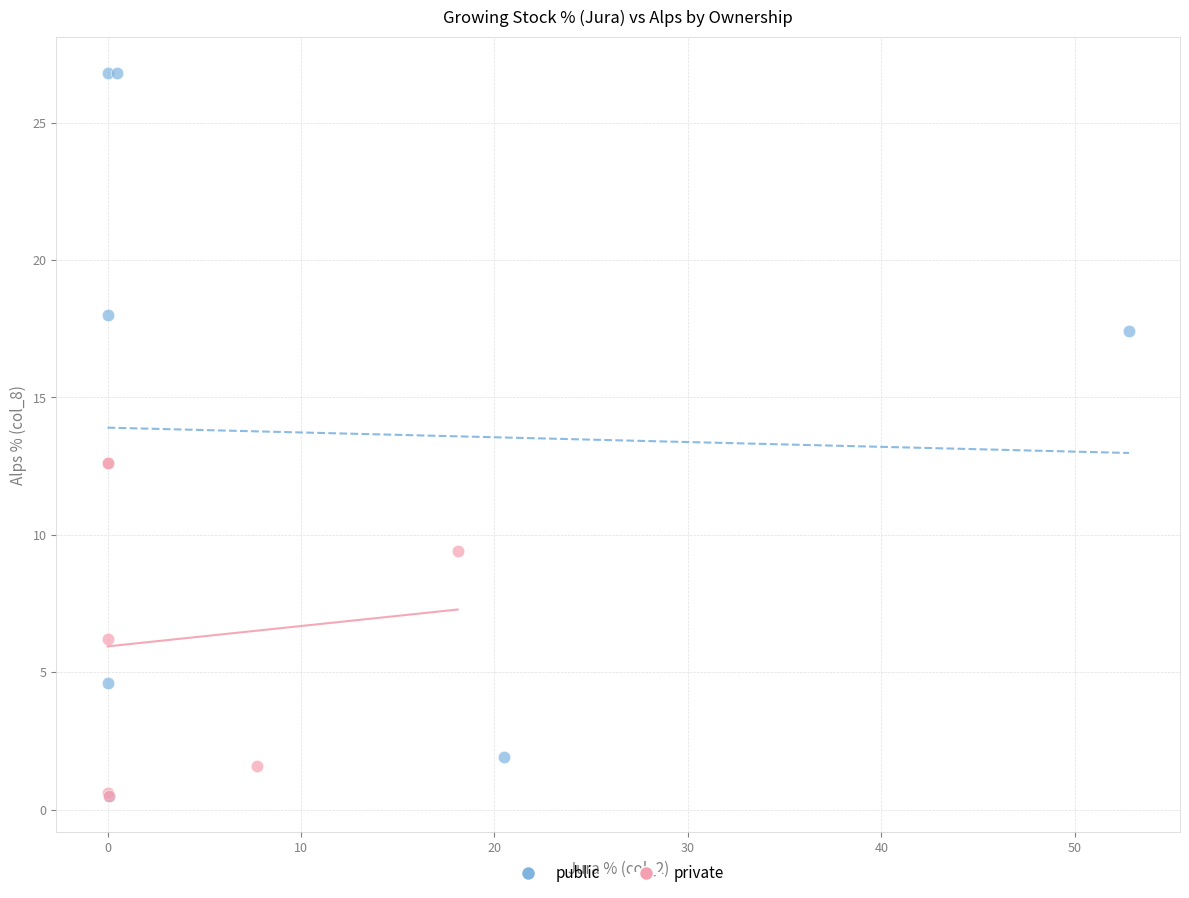

Which series contains the highest Y value?

public